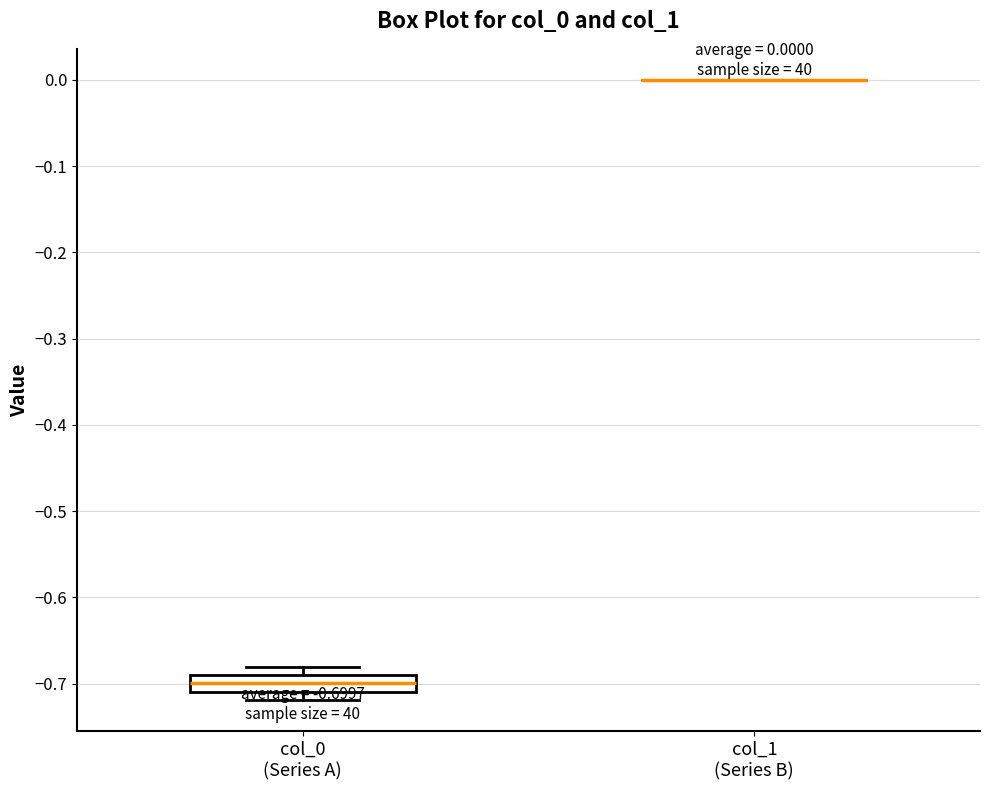

Comparing the boxes themselves (not the whiskers), which one is the tallest?

col_0 (Series A)